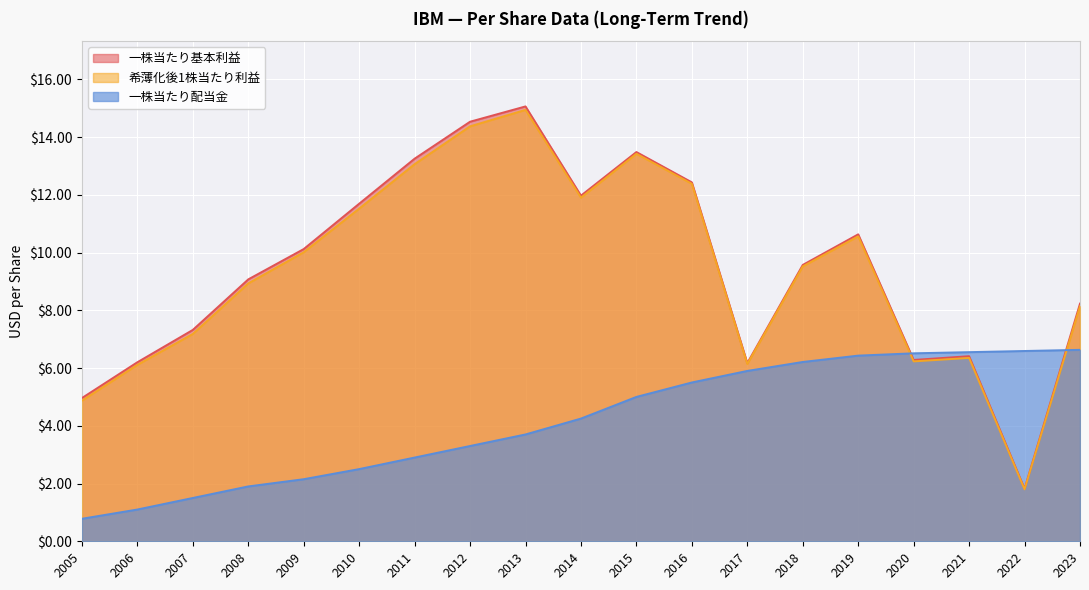

Is it true that 希薄化後1株当たり利益 equals 18.0 at 2009?

False